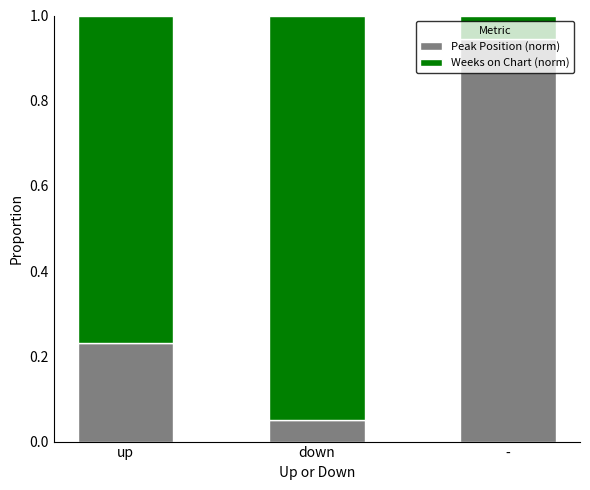

What is the sum of the Peak Position (norm) values at - and down?

1.0